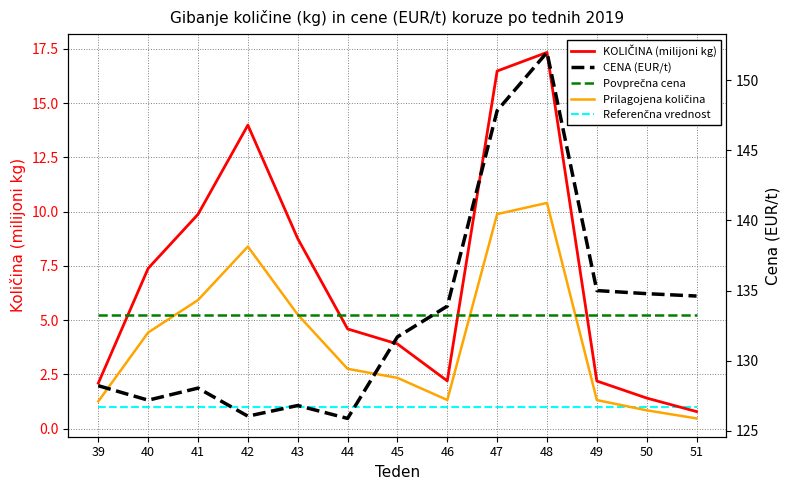

True or false: Prilagojena količina and KOLIČINA (milijoni kg) intersect in this chart.

False